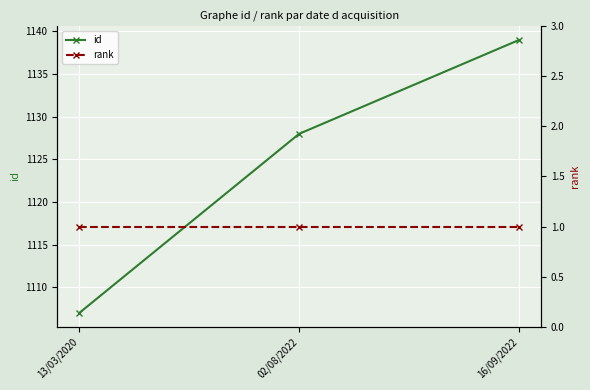

What is the sum of all id values?

3374